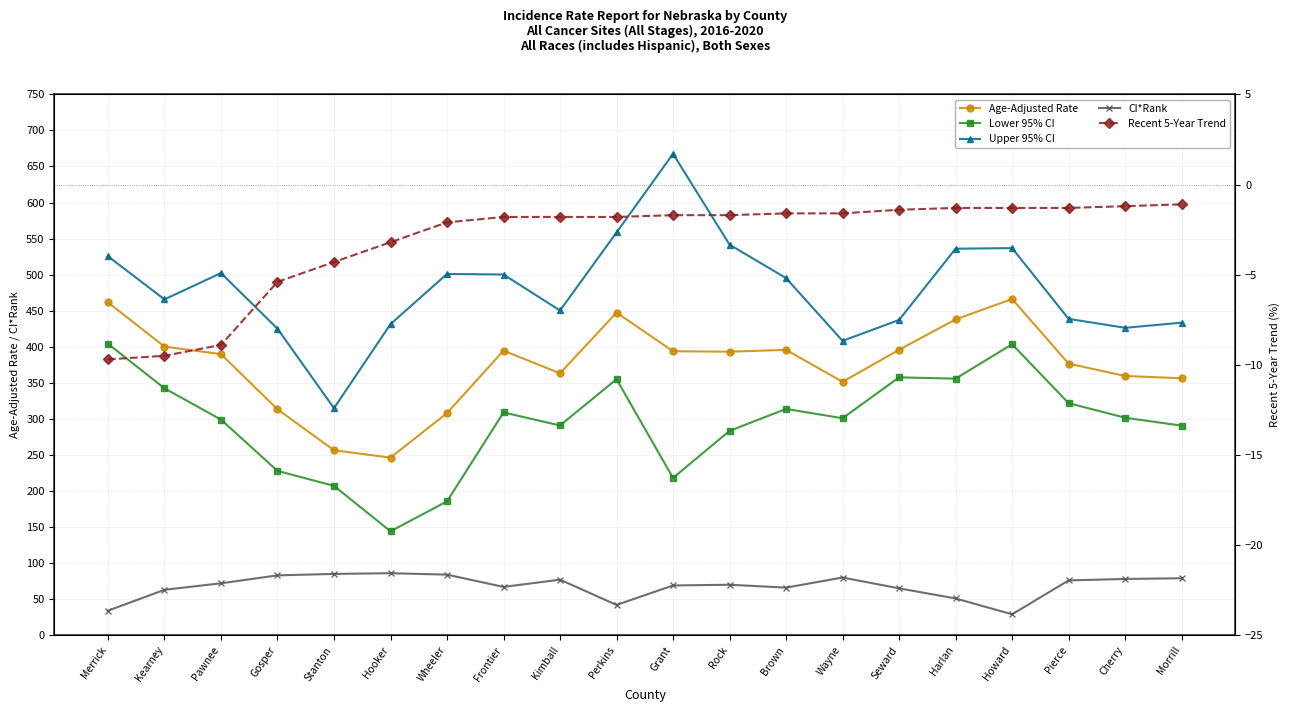

How many interior local peaks does the CI*Rank series have?

4